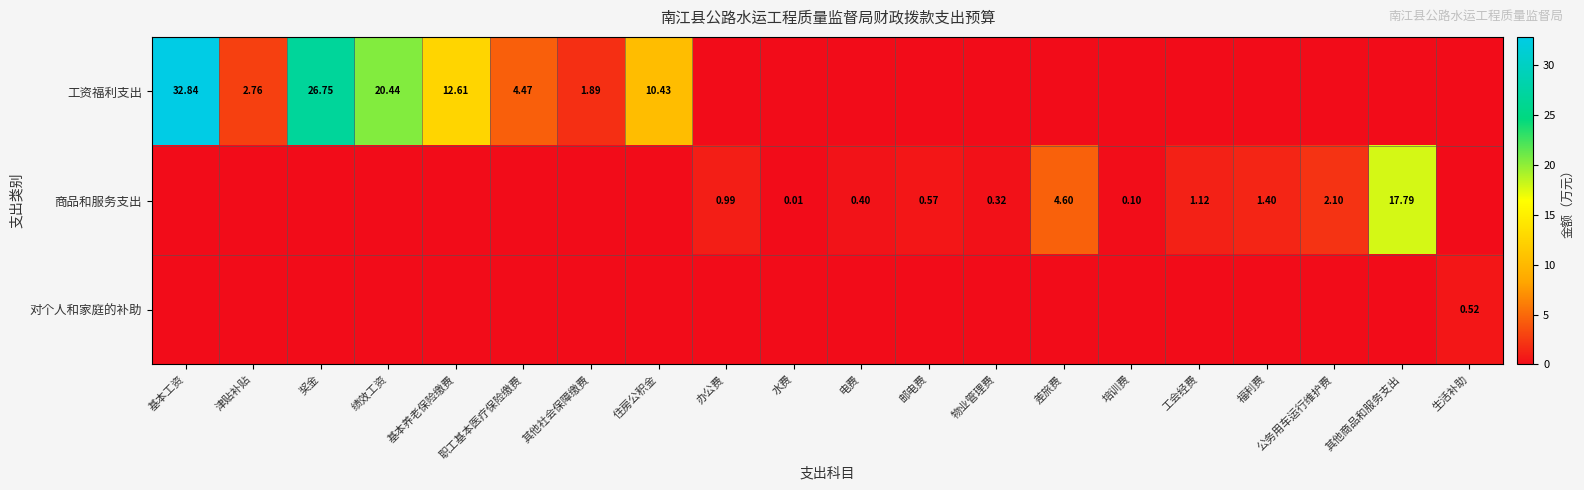

Is it true that 工资福利支出 equals 5.3 at 基本养老保险缴费?

False